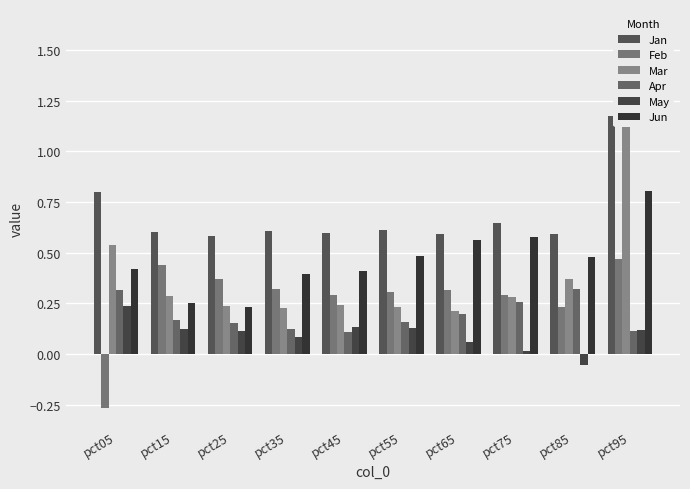

The Jun series shows 0.2 at pct55. True or false?

False